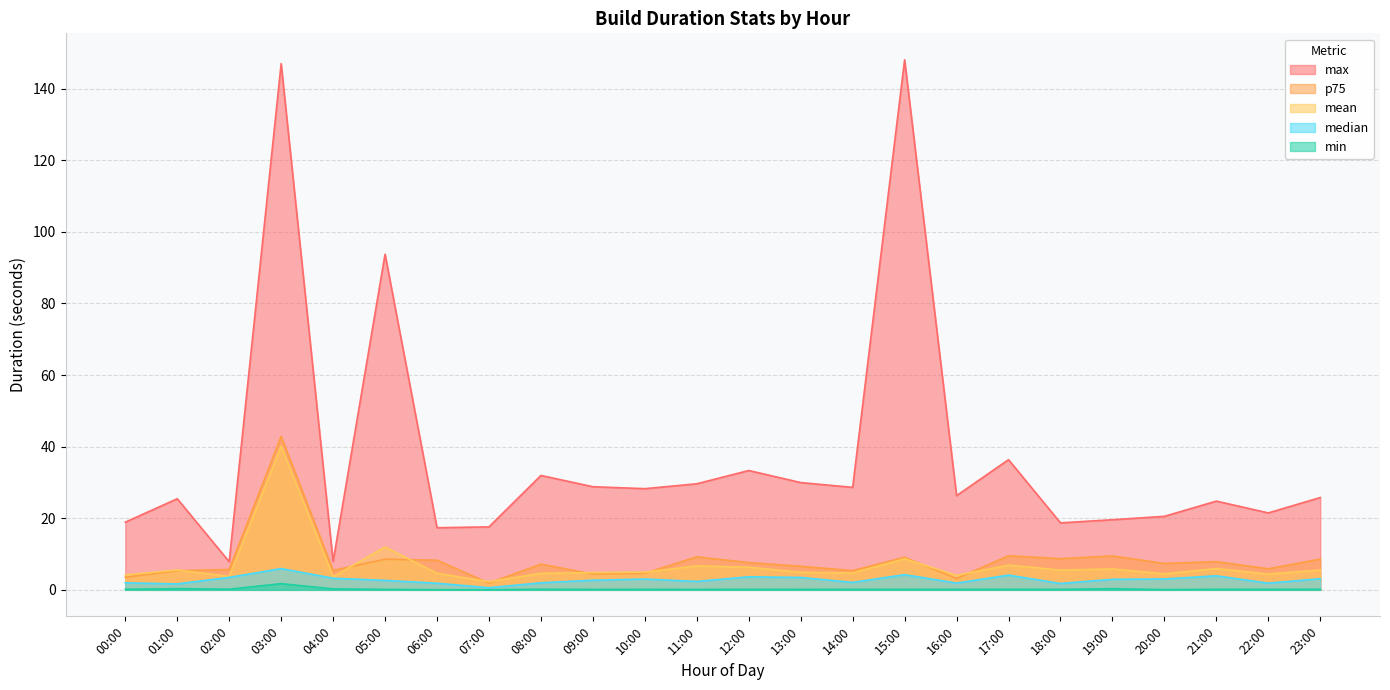

Reading left to right, extract all data points from this chart.

mean: 00:00=4.2	01:00=5.5	02:00=3.7	03:00=40.1	04:00=3.7	05:00=12.0	06:00=4.6	07:00=2.3	08:00=4.6	09:00=4.8	10:00=4.9	11:00=6.7	12:00=6.3	13:00=4.9	14:00=4.7	15:00=8.7	16:00=4.0	17:00=6.9	18:00=5.5	19:00=5.8	20:00=4.5	21:00=5.9	22:00=4.4	23:00=5.5
median: 00:00=2.0	01:00=1.7	02:00=3.5	03:00=5.9	04:00=3.2	05:00=2.6	06:00=1.9	07:00=0.6	08:00=2.0	09:00=2.7	10:00=3.0	11:00=2.4	12:00=3.6	13:00=3.5	14:00=2.1	15:00=4.2	16:00=1.9	17:00=4.1	18:00=1.8	19:00=2.9	20:00=3.0	21:00=3.9	22:00=1.9	23:00=3.1
p75: 00:00=3.5	01:00=5.3	02:00=5.7	03:00=42.9	04:00=5.4	05:00=8.6	06:00=8.3	07:00=1.9	08:00=7.2	09:00=4.4	10:00=4.6	11:00=9.2	12:00=7.6	13:00=6.6	14:00=5.4	15:00=9.1	16:00=3.1	17:00=9.5	18:00=8.7	19:00=9.5	20:00=7.4	21:00=7.9	22:00=5.9	23:00=8.6
min: 00:00=0.1	01:00=0.3	02:00=0.2	03:00=1.7	04:00=0.3	05:00=0.1	06:00=0.0	07:00=0.0	08:00=0.2	09:00=0.1	10:00=0.1	11:00=0.1	12:00=0.1	13:00=0.1	14:00=0.1	15:00=0.1	16:00=0.1	17:00=0.2	18:00=0.1	19:00=0.3	20:00=0.1	21:00=0.2	22:00=0.1	23:00=0.2
max: 00:00=18.9	01:00=25.4	02:00=7.9	03:00=147.0	04:00=7.9	05:00=93.7	06:00=17.3	07:00=17.6	08:00=32.0	09:00=28.8	10:00=28.3	11:00=29.6	12:00=33.3	13:00=30.0	14:00=28.6	15:00=148.0	16:00=26.3	17:00=36.4	18:00=18.7	19:00=19.6	20:00=20.5	21:00=24.8	22:00=21.5	23:00=25.8